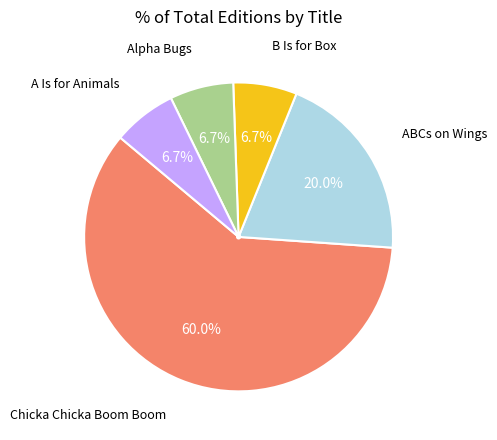

Does any single category account for the majority?

Yes